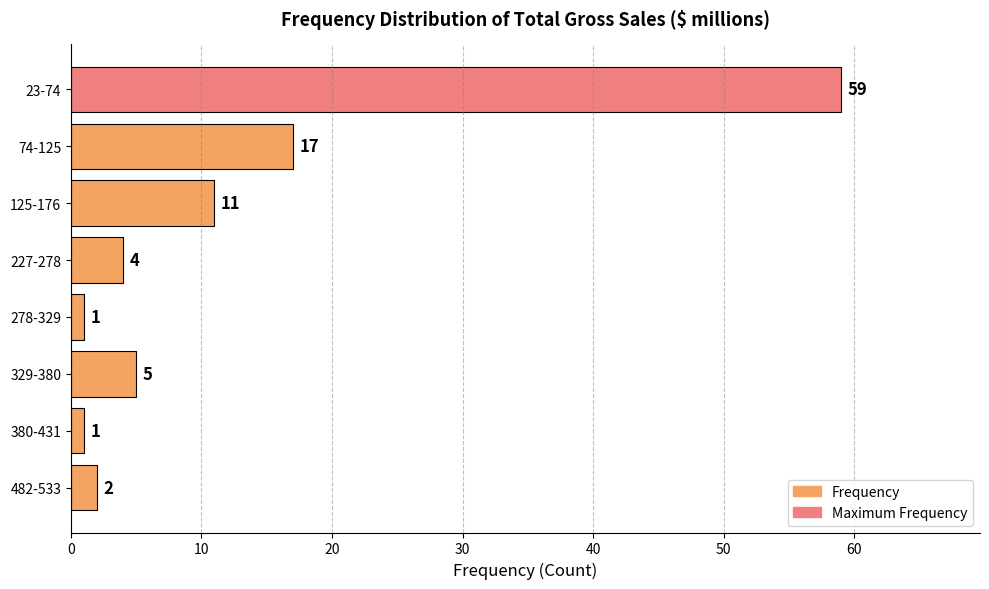

What is the minimum value shown in the chart?

1